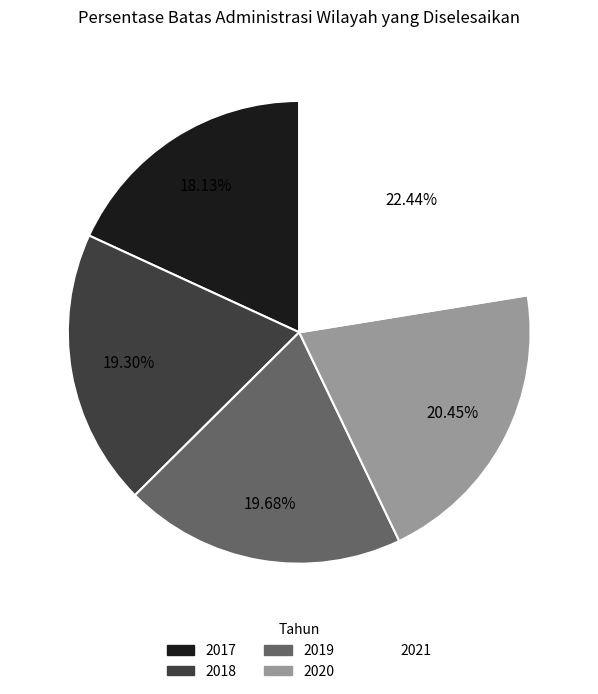

What is the smallest slice in the pie chart?

2017